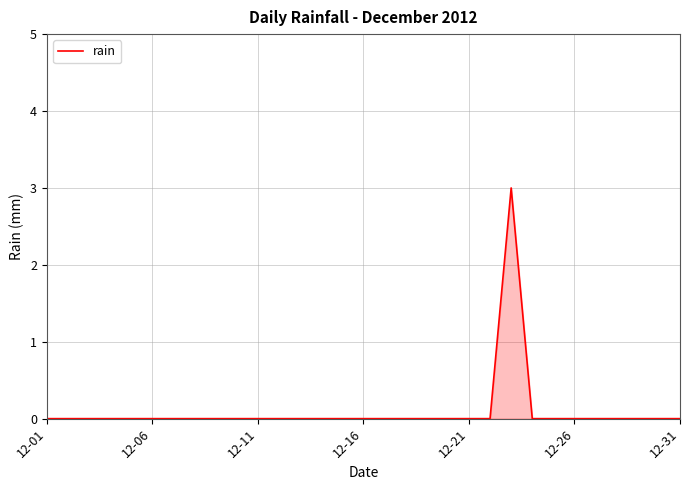

What is the greatest value displayed?

3